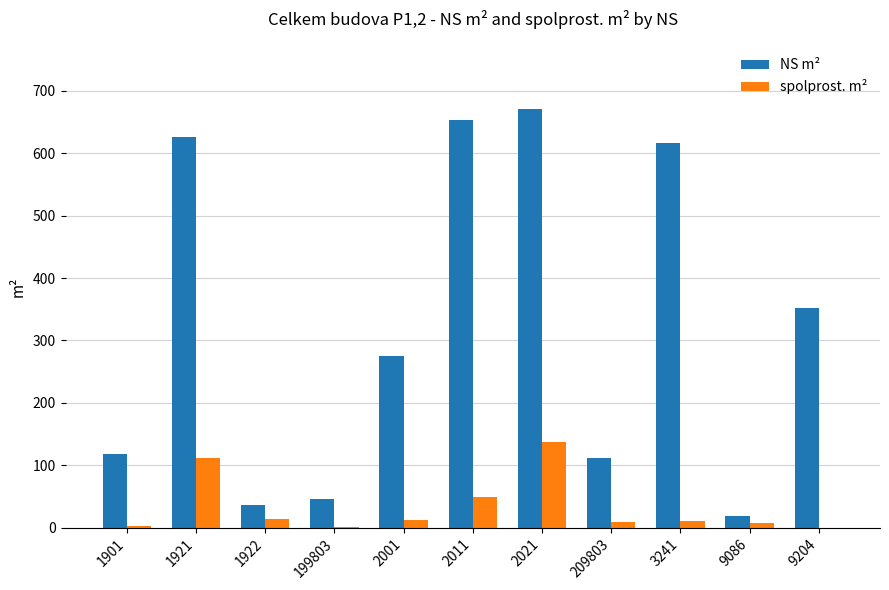

What is the sum of all spolprost. m² values?

351.7